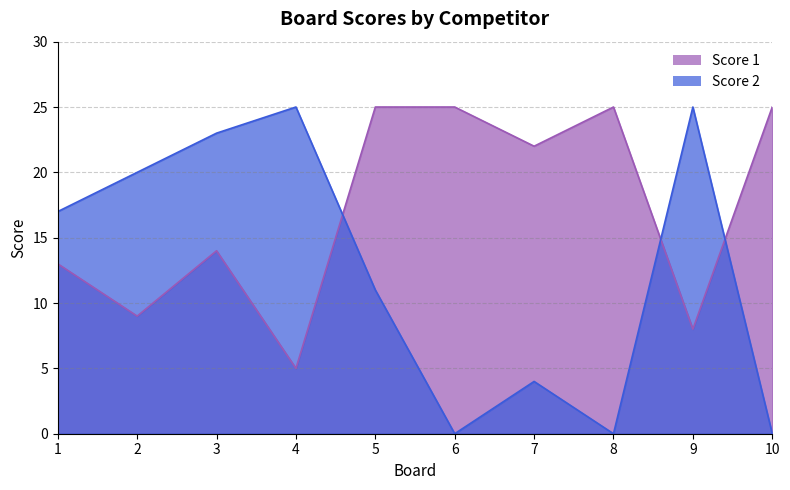

How many categories are shown in the chart?

10